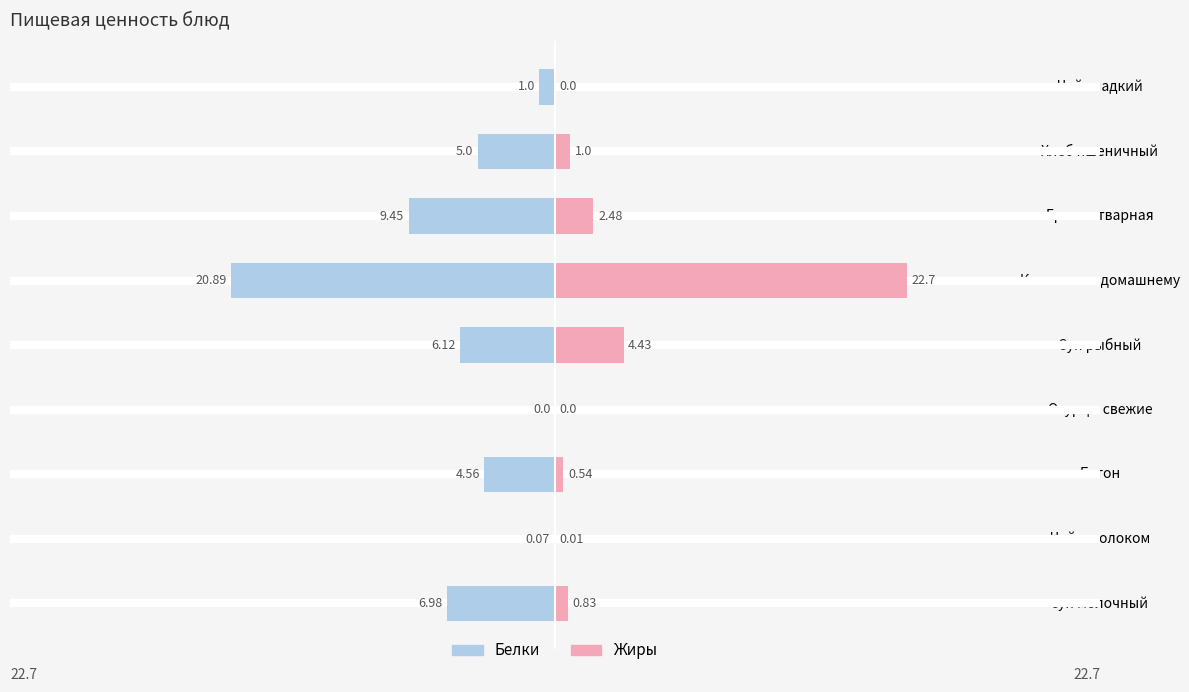

What are all the series names shown in the legend?

Белки, Жиры